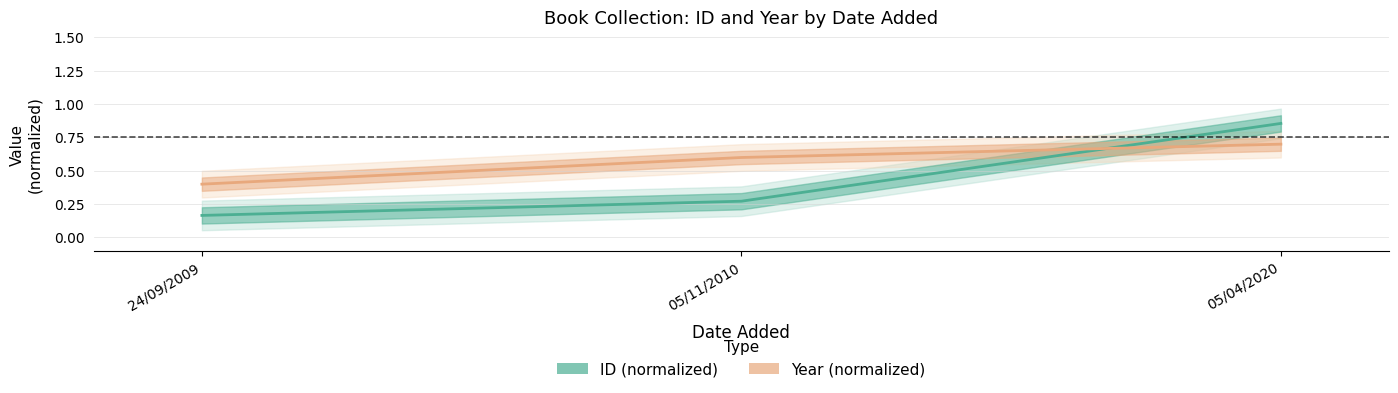

Does the chart display data point markers on the line(s)?

No